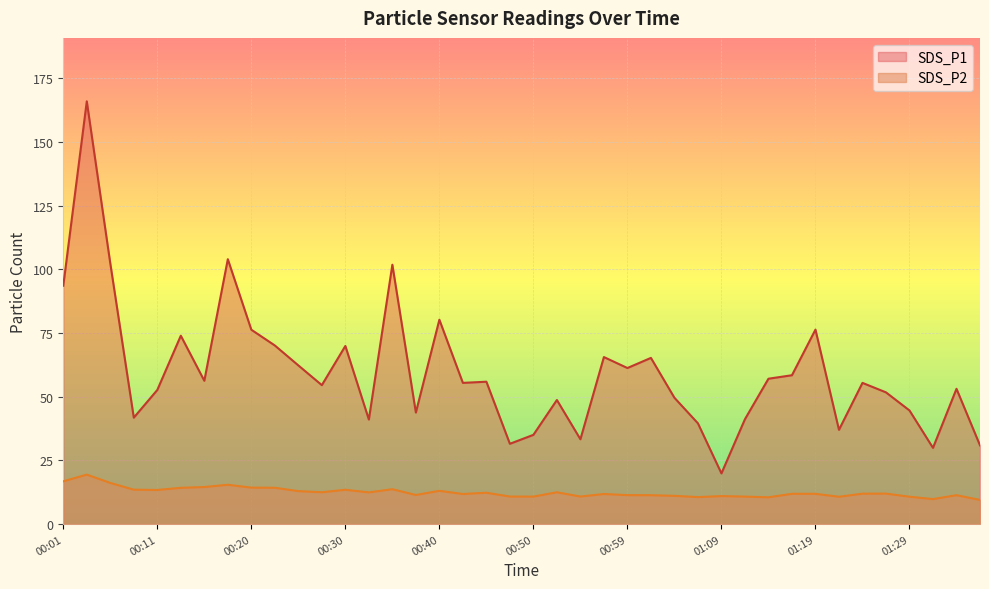

What is the value of the SDS_P2 point at the 36th from the left?

12.0